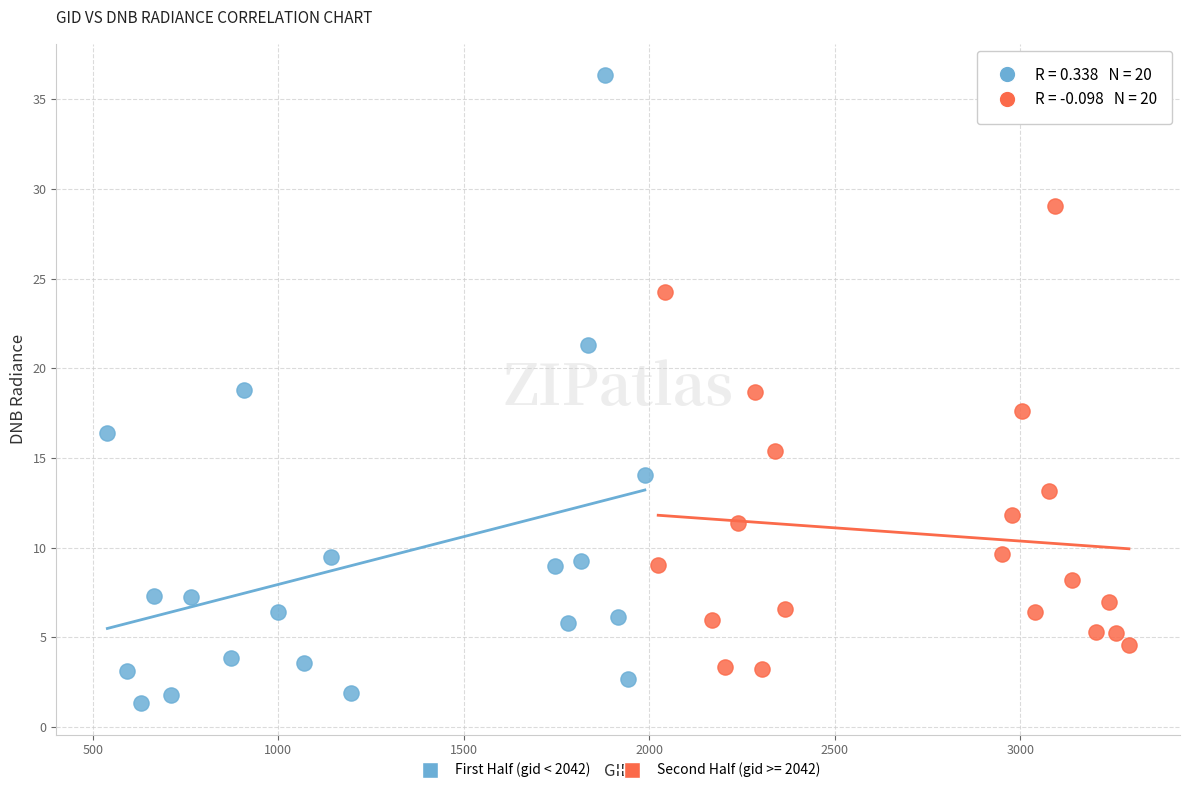

Which series contains the lowest Y value?

First Half (gid < 2042)